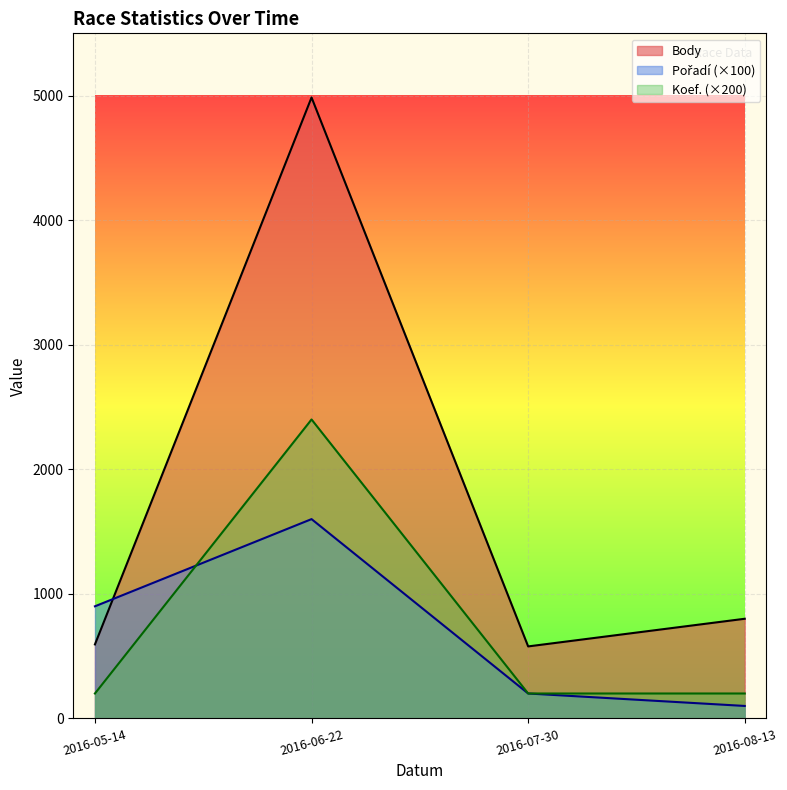

What is the smallest value displayed?

100